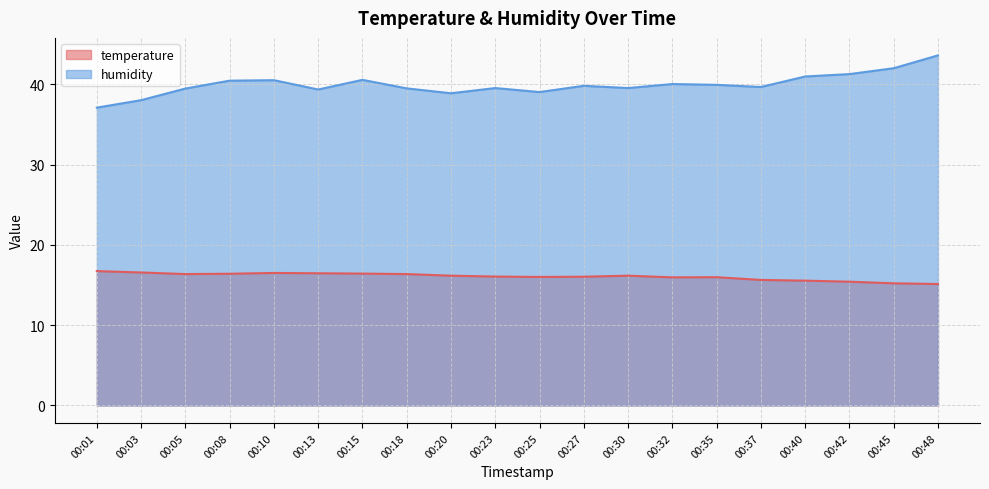

What is the average value of the humidity series?

40.0